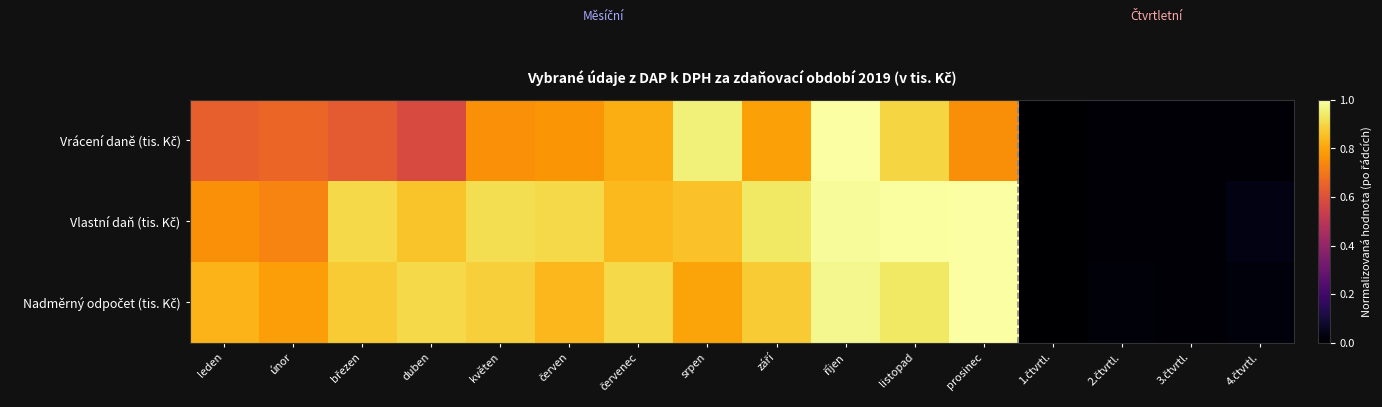

List the series in order of their peak value, highest first.

Vrácení daně (tis. Kč), Vlastní daň (tis. Kč), Nadměrný odpočet (tis. Kč)